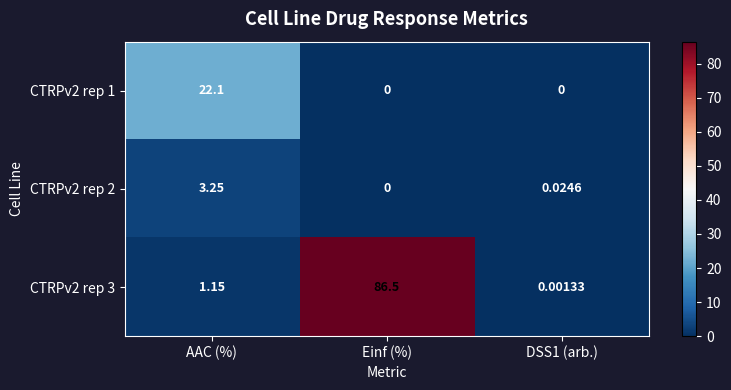

Where does the CTRPv2 rep 3 series first go above 1?

AAC (%)